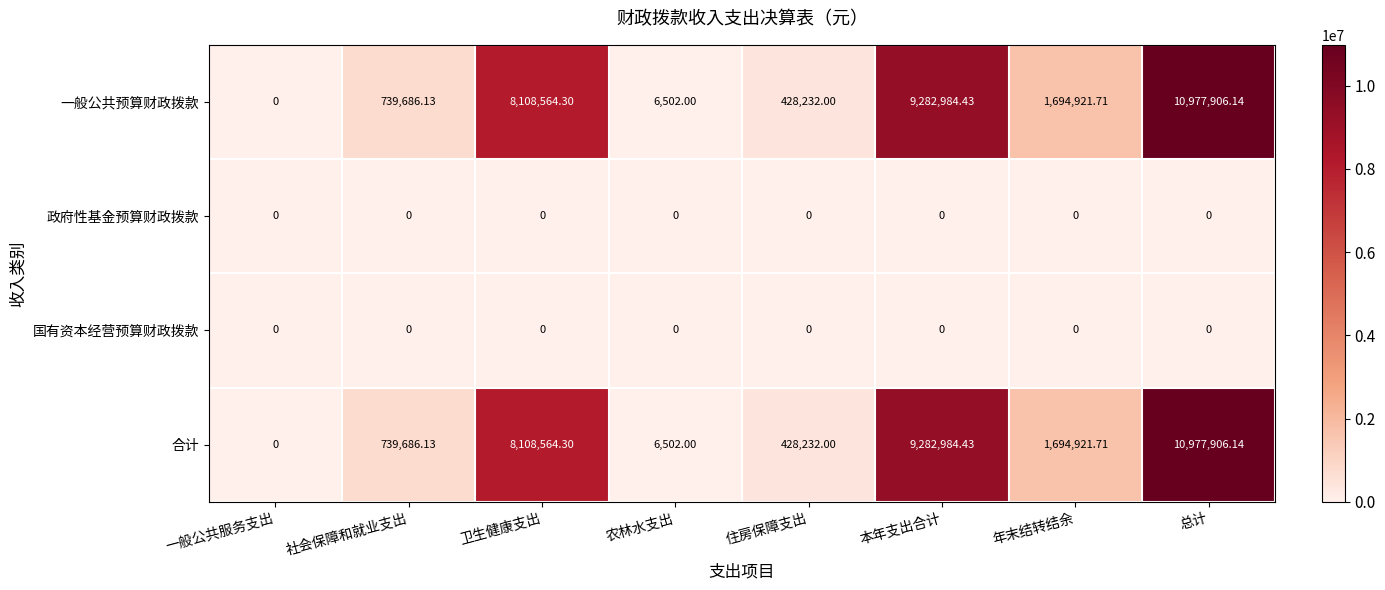

Which category has the highest value in the 合计 series?

总计